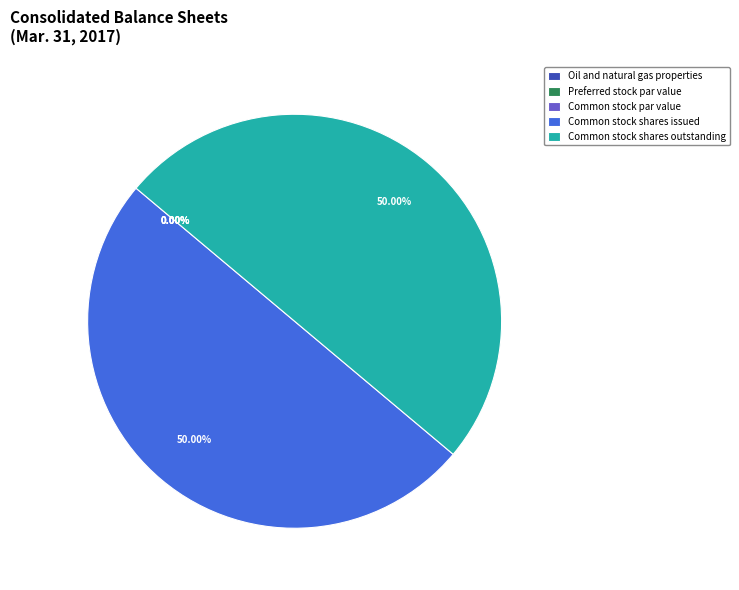

How many segments does this pie chart have?

5